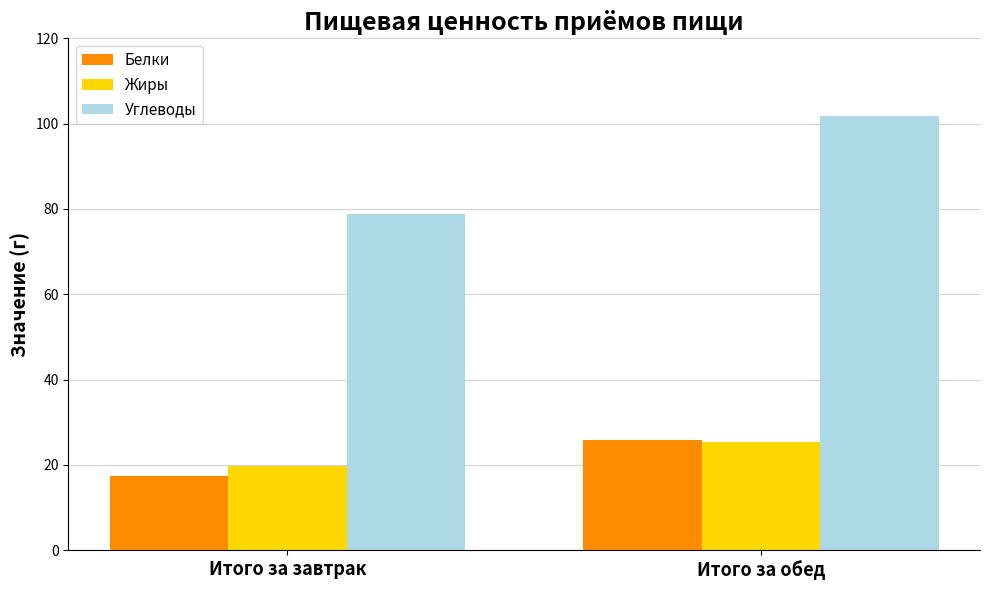

What position from the left is Итого за обед?

2